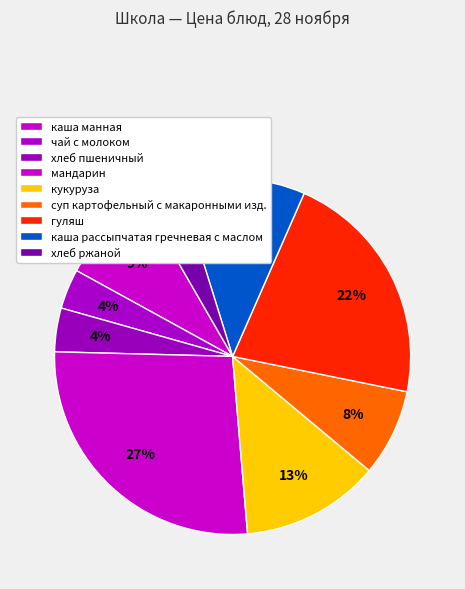

Rank the categories by value from highest to lowest.

мандарин, гуляш, кукуруза, каша рассыпчатая гречневая с маслом, каша манная, суп картофельный с макаронными изд., хлеб пшеничный, чай с молоком, хлеб ржаной